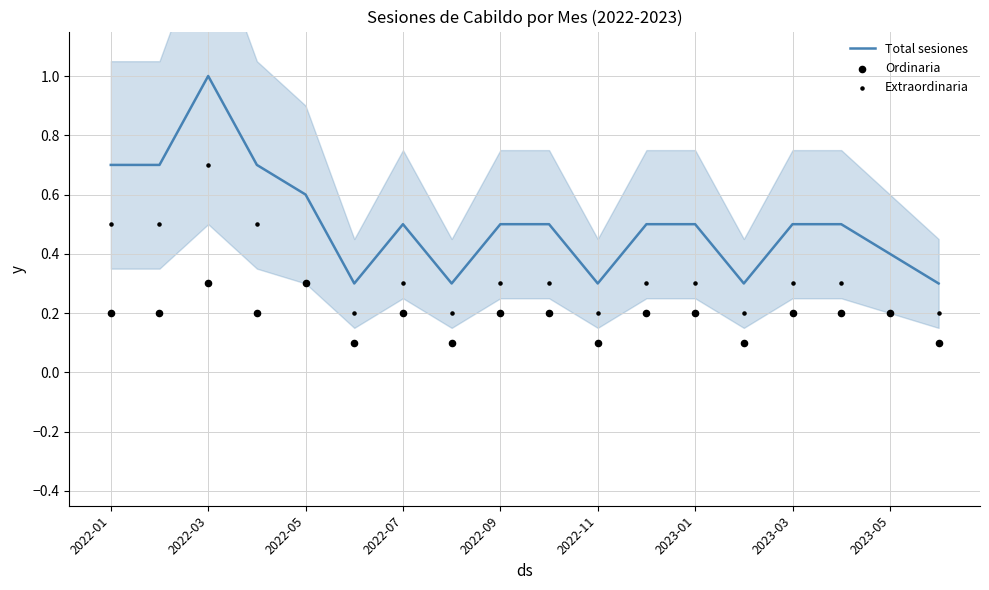

Which category has the highest value in the Total sesiones series?

2022-03